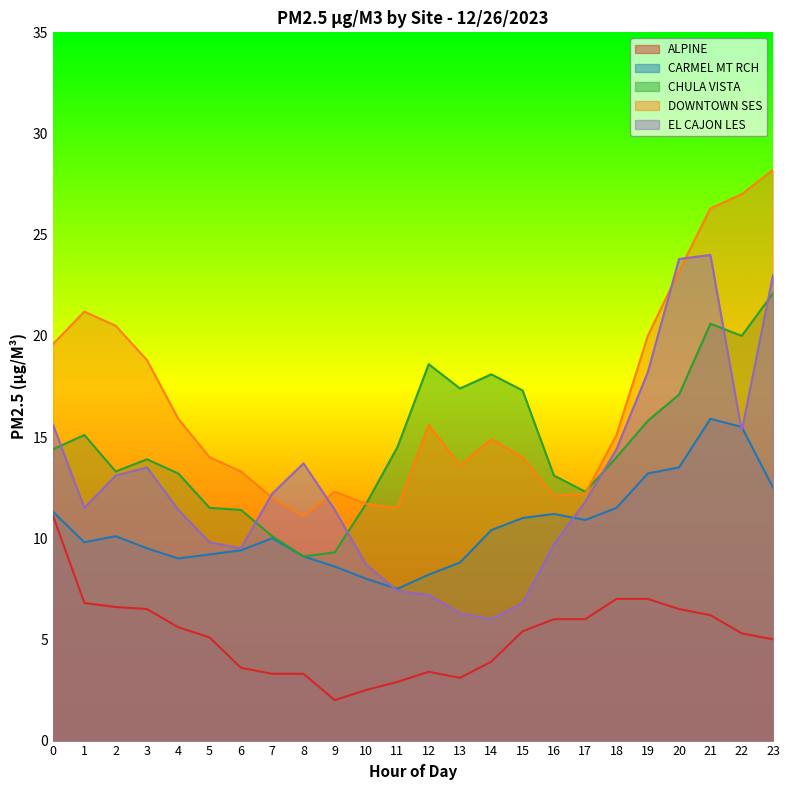

What is the highest value of the EL CAJON LES series?

24.0